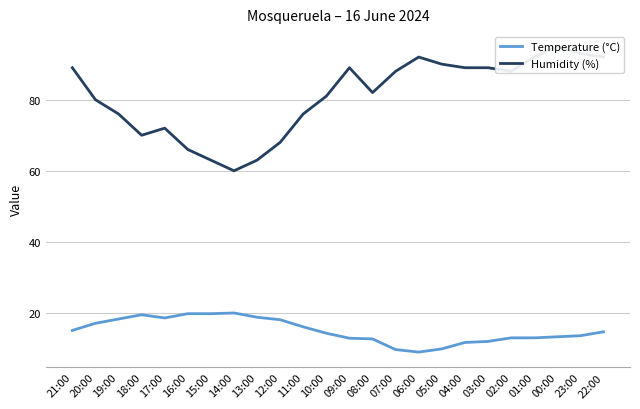

How many lines are shown in the chart?

2